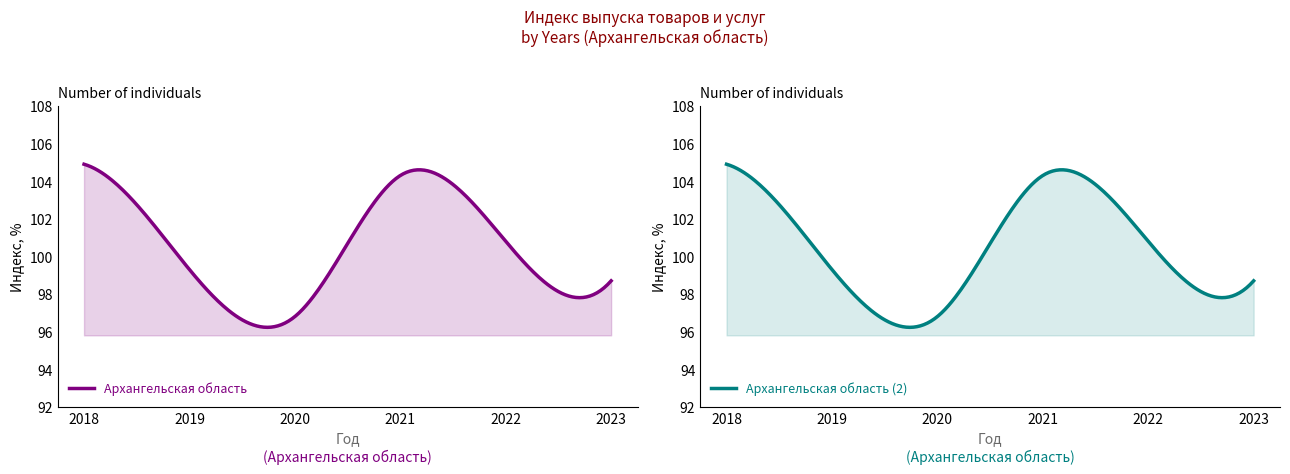

How many values are below 100?

3